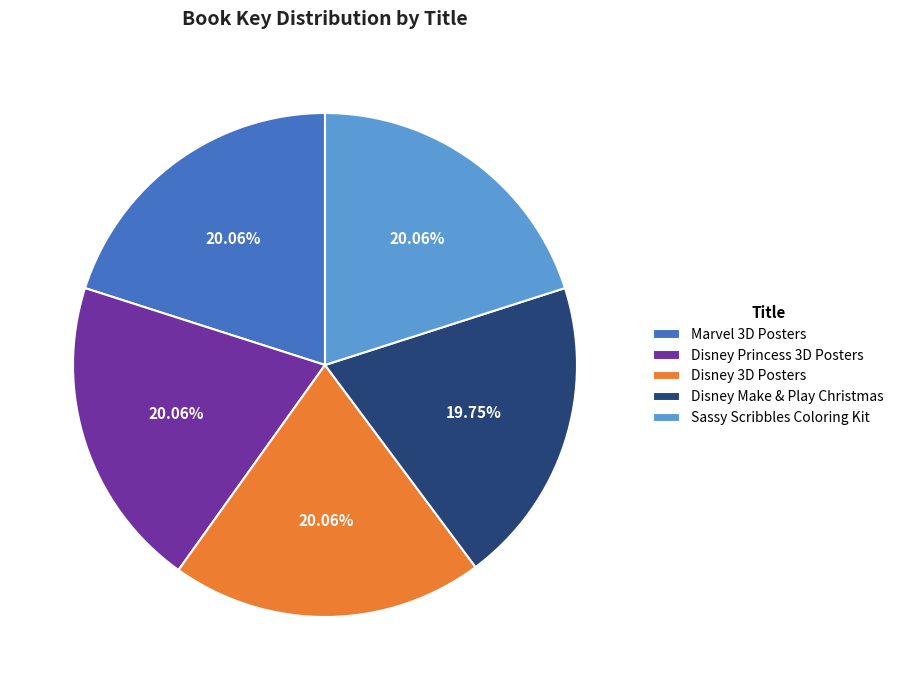

Is it true that Marvel 3D Posters is 10% of the pie?

False